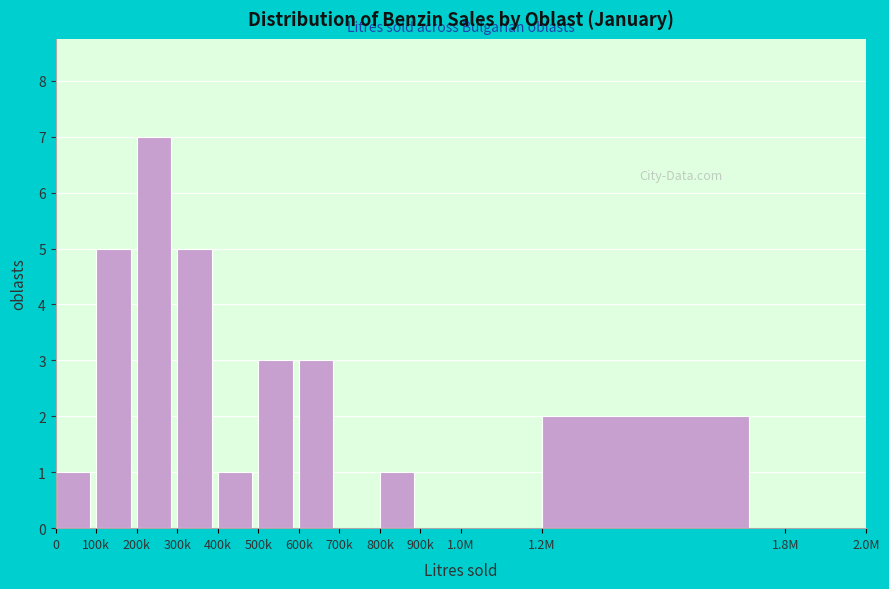

Reading left to right, list all the values displayed in this chart.

0=1	100k=5	200k=7	300k=5	400k=1	500k=3	600k=3	700k=0	800k=1	900k=0	1.0M=0	1.2M=2	1.8M=0